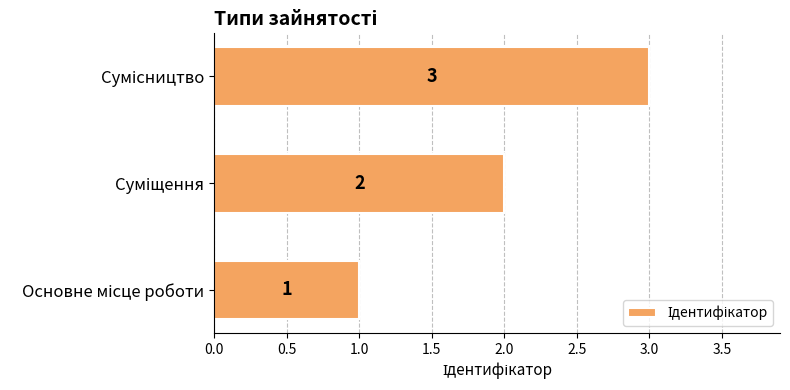

Count the number of data series in this chart.

1